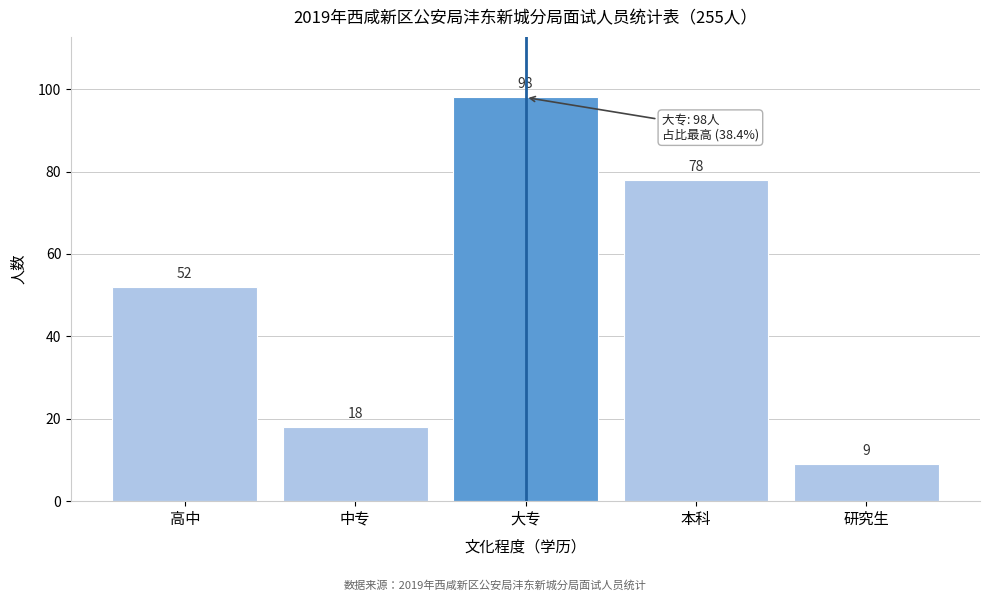

Reading left to right, transcribe all the data shown in this chart.

52	18	98	78	9